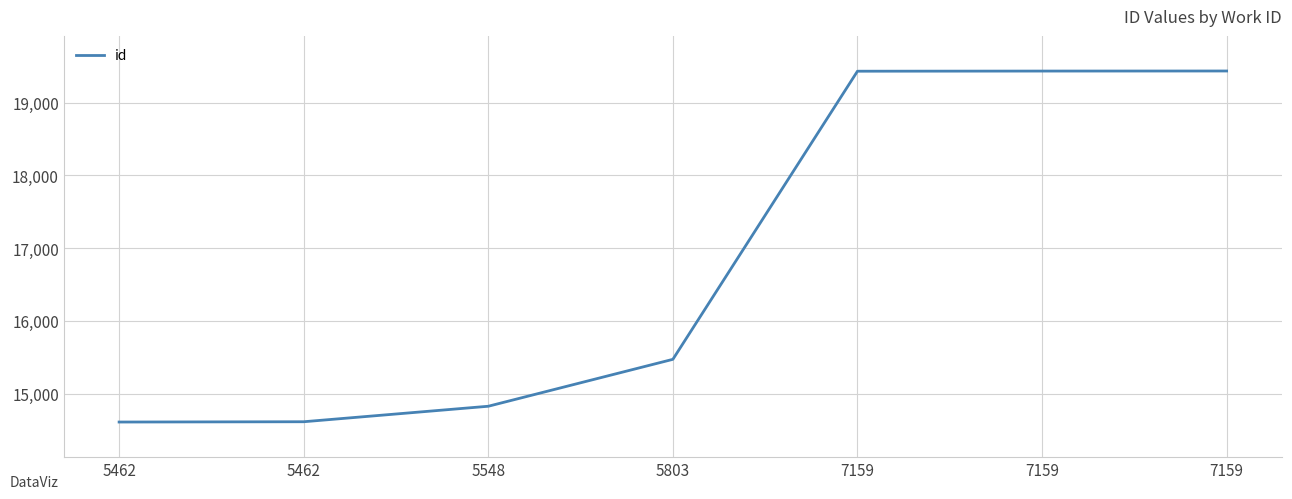

The chart shows a value of 24556 at 5462. True or false?

False